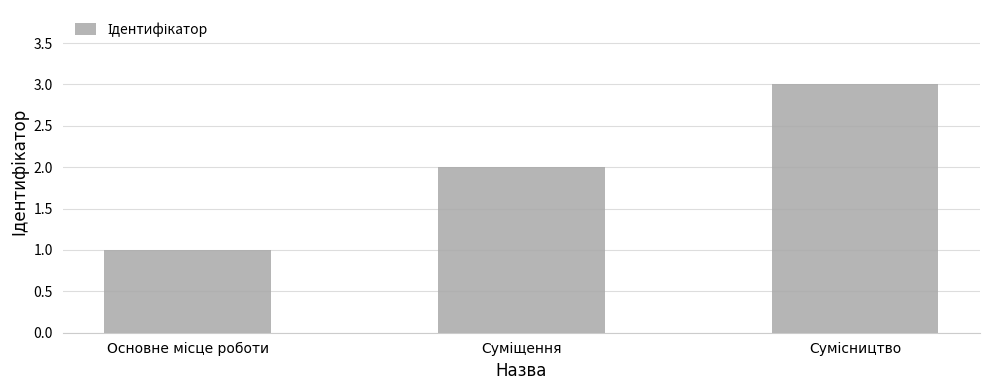

What is the maximum value shown in the chart?

3